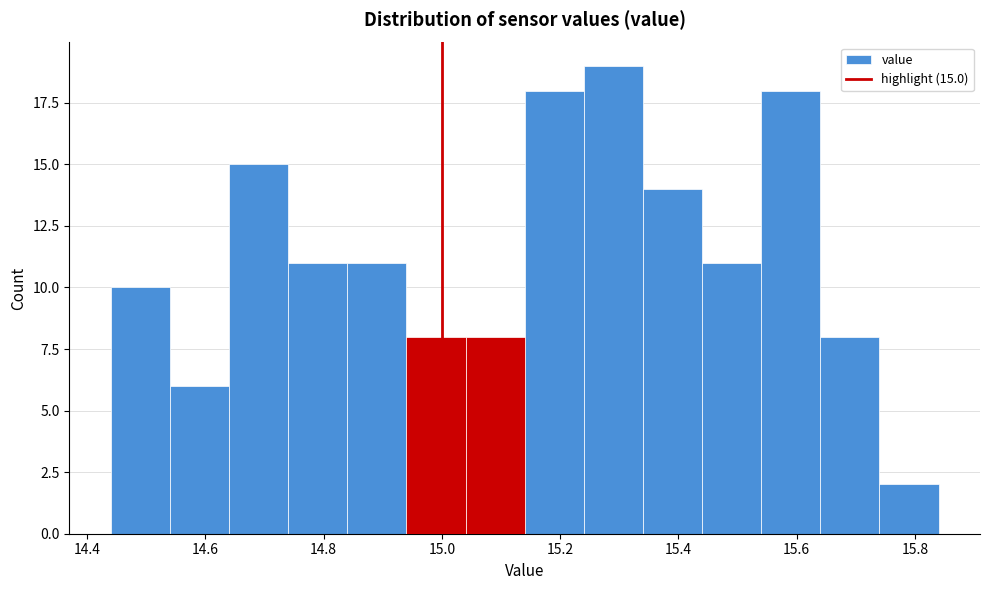

Which range on the x-axis has the tallest bar?

15.24 to 15.34